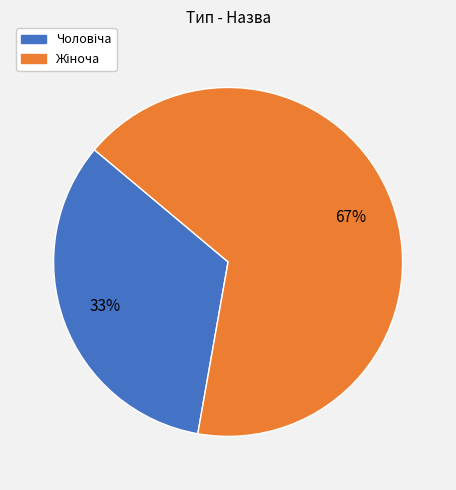

To the nearest percent, what is the average slice percentage?

50%